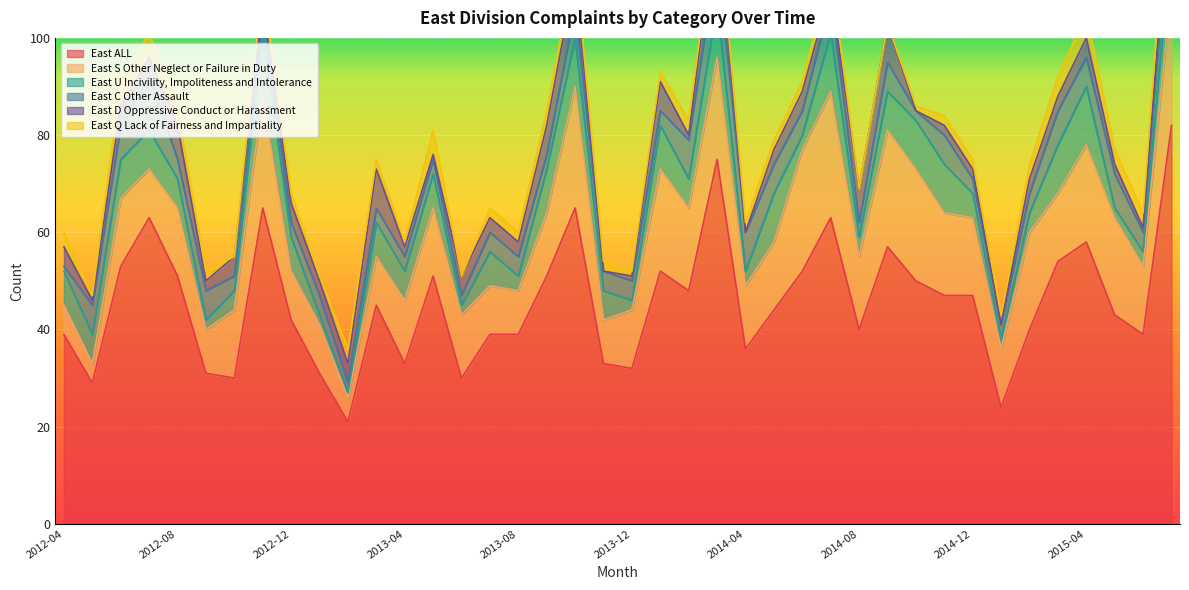

What is the sum of the East ALL values at 2012-05 and 2015-03?

83